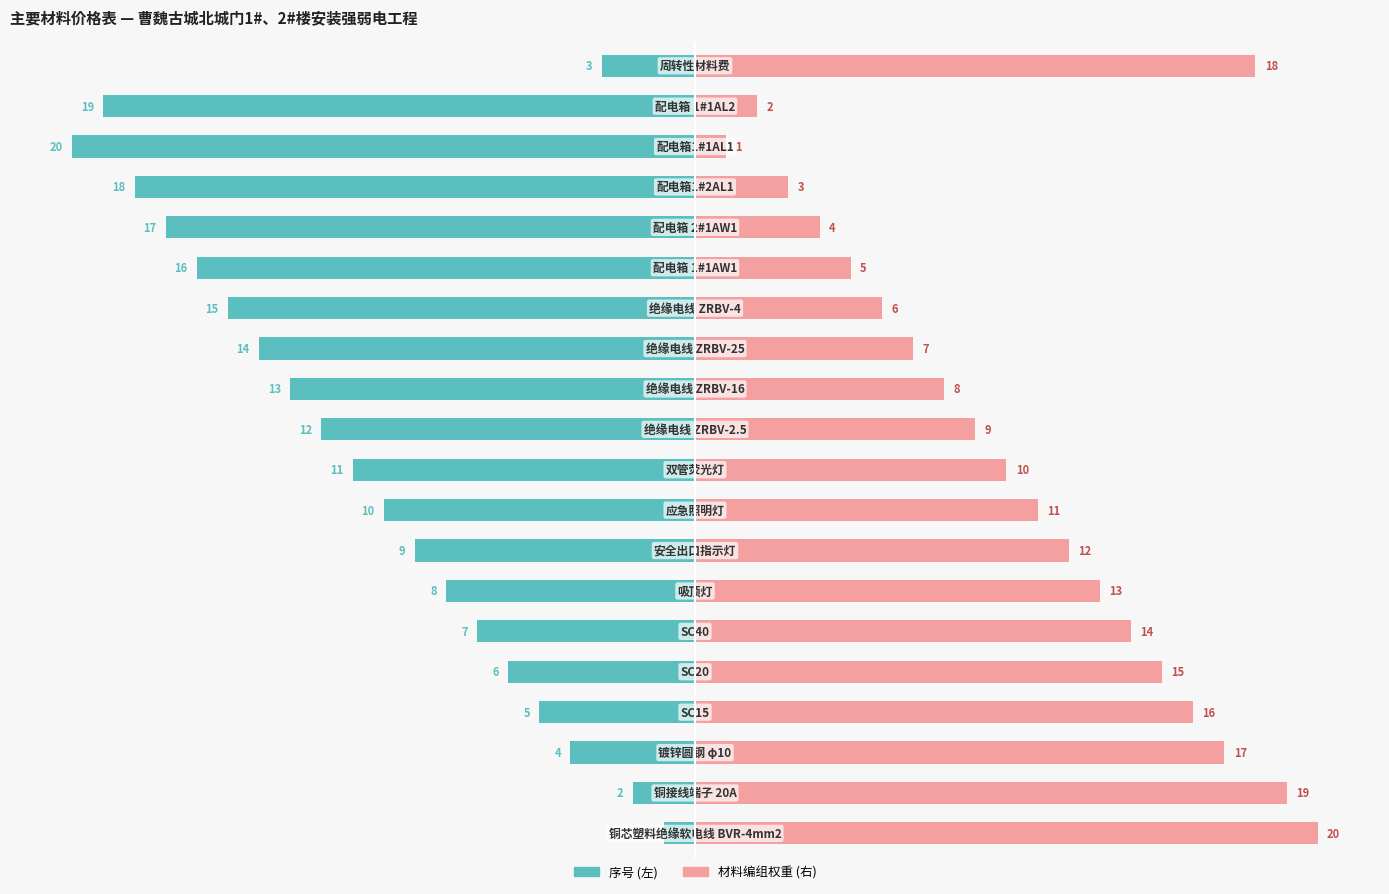

The value of 序号 (左) at 0 is -2. True or false?

False